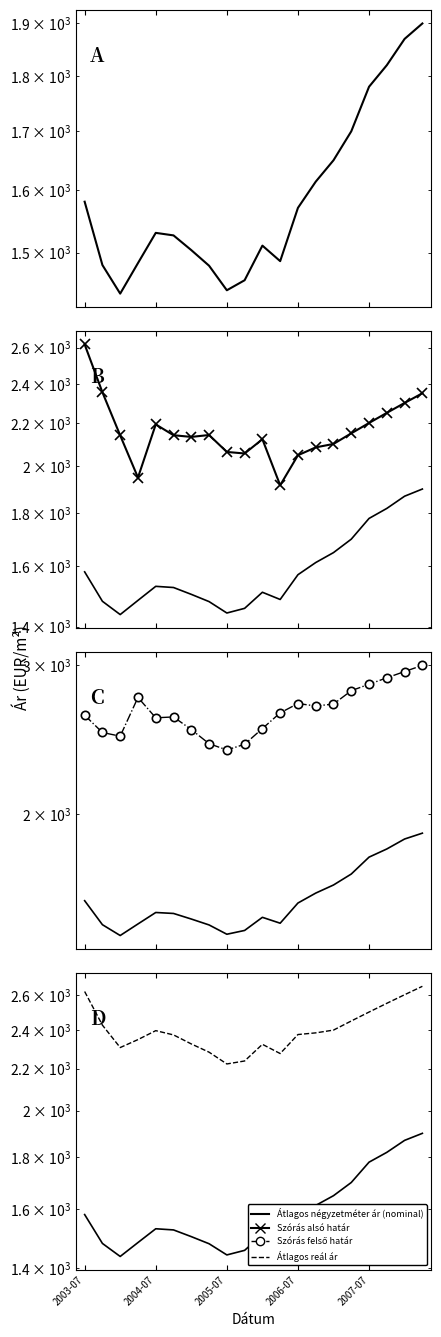

At 15, list the series in order from smallest to largest.

Átlagos négyzetméter ár (nominal), Szórás alsó határ, Átlagos reál ár, Szórás felső határ